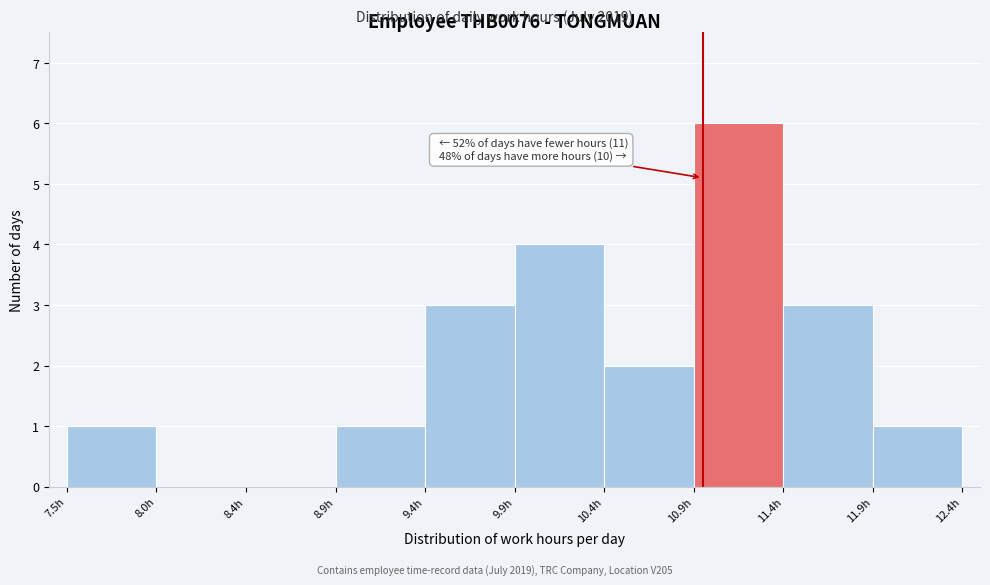

Which range on the x-axis has the tallest bar?

10.95 to 11.45